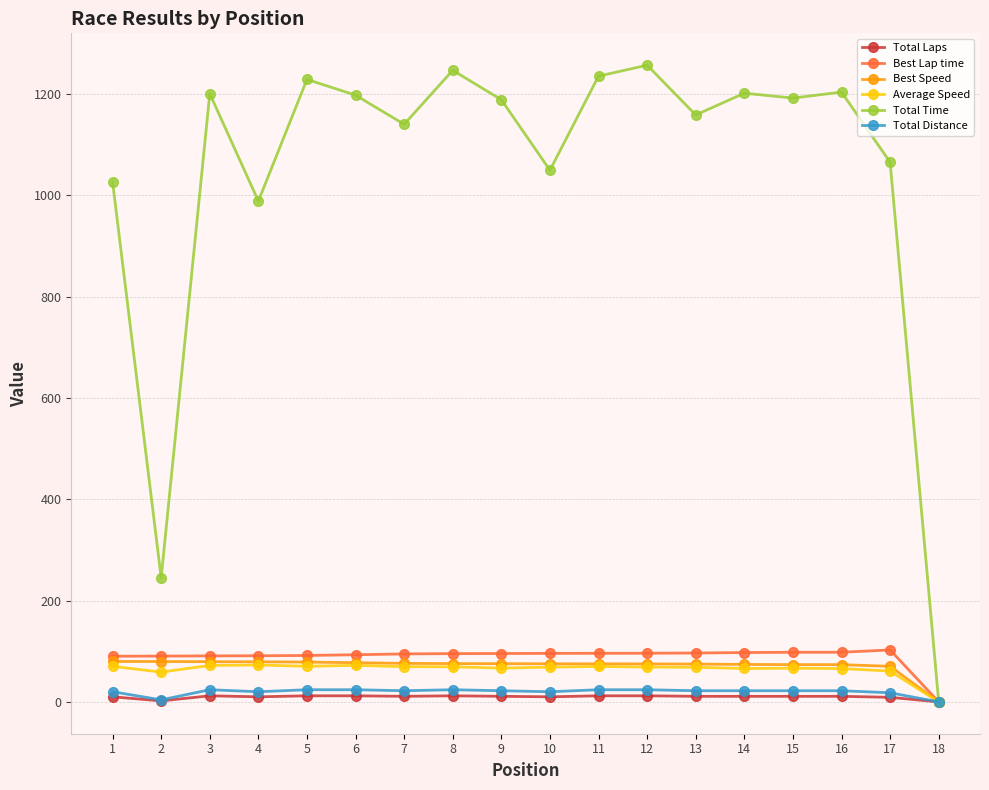

Which series changed the most between 16 and 18?

Total Time